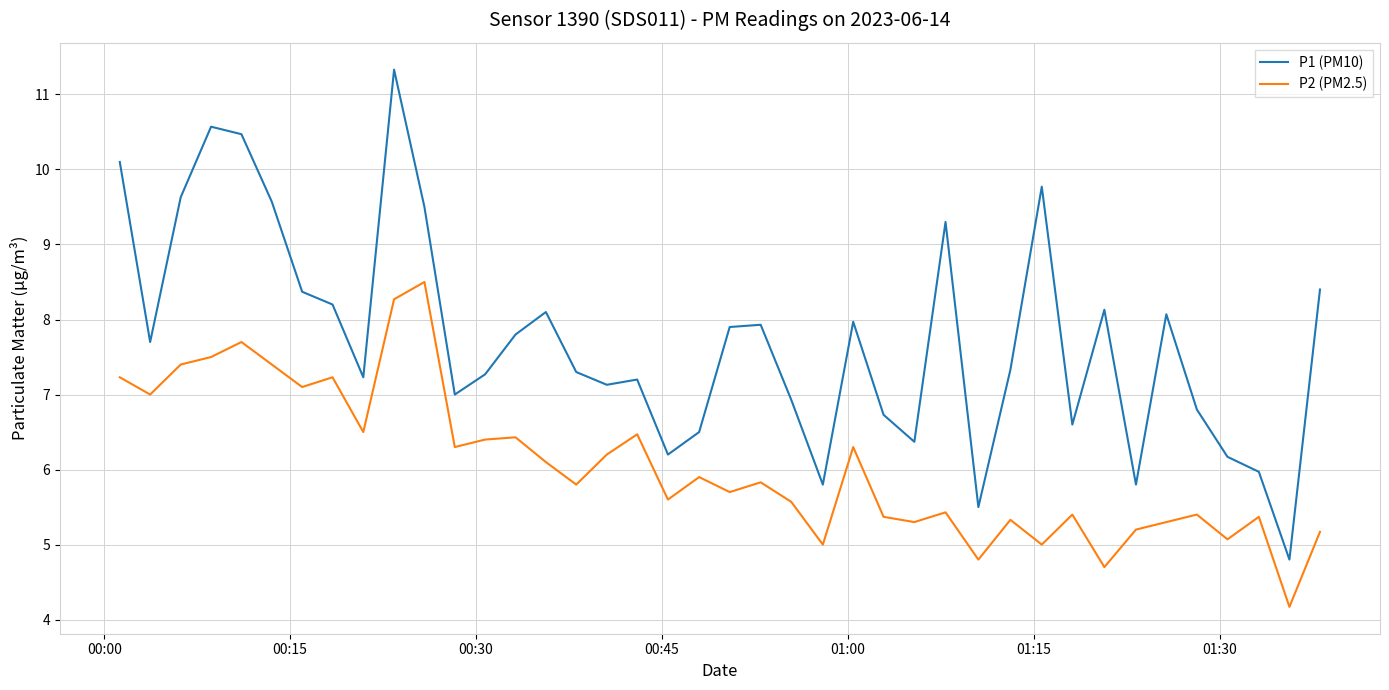

List the series in order of their overall mean, highest first.

P1 (PM10), P2 (PM2.5)